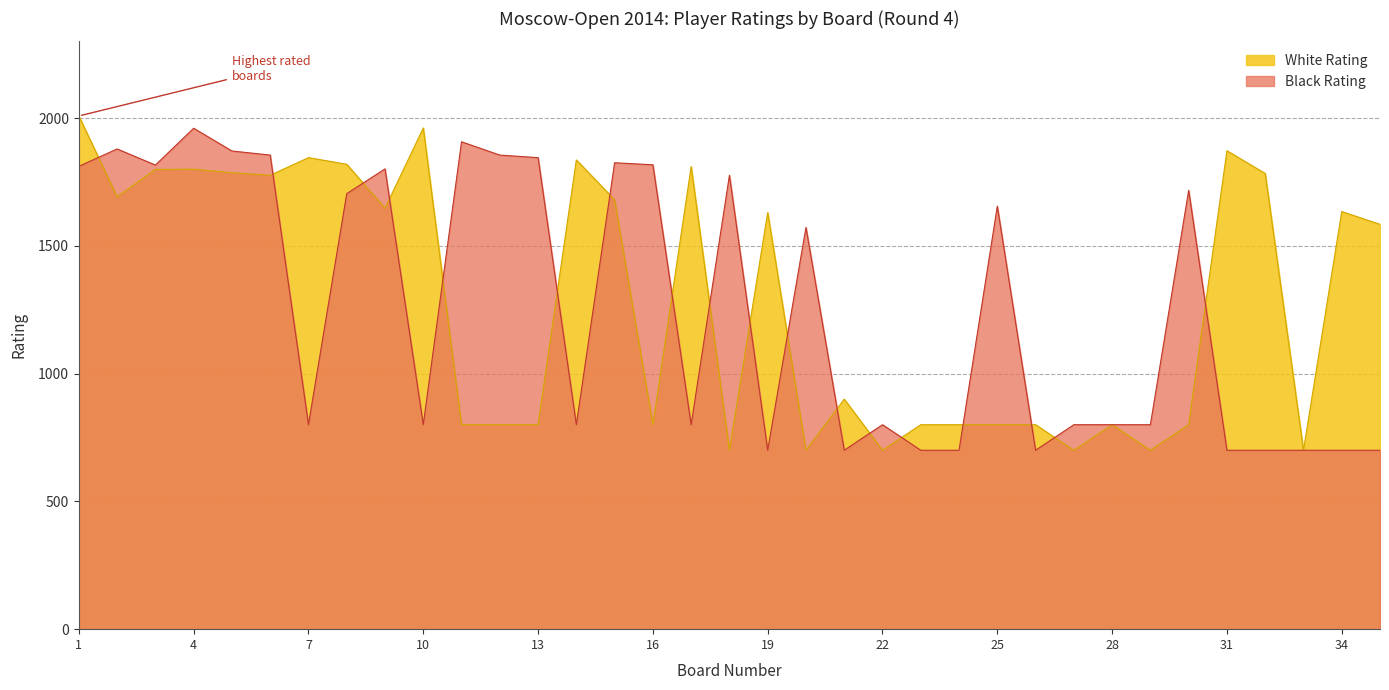

At 1, list the series in order from largest to smallest.

White Rating, Black Rating